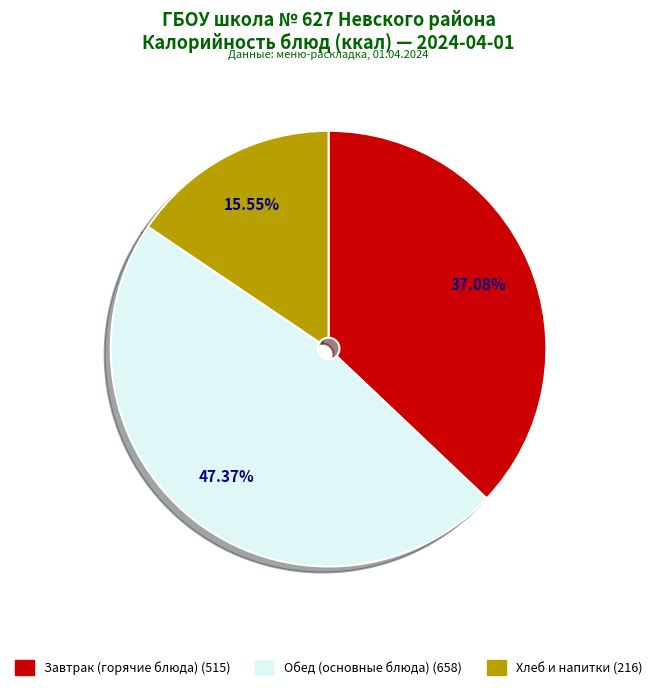

Is there any slice that represents more than half of the pie?

No